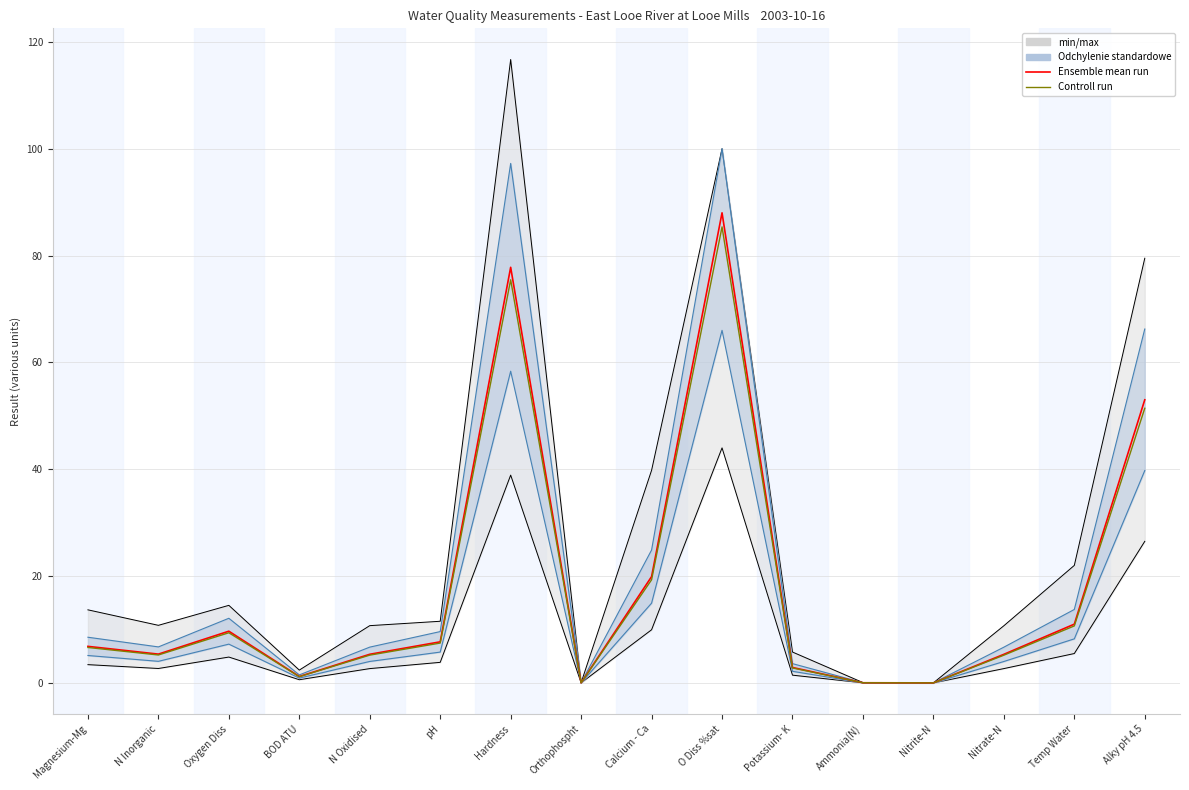

Is it true that Controll run equals 122.2 at O Diss %sat?

False